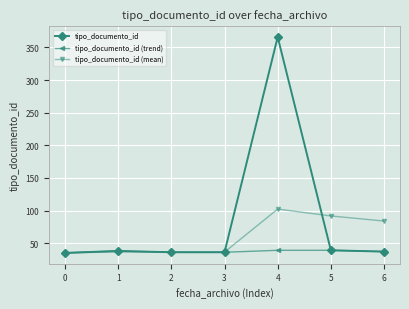

What is the total value across all series at 0?

105.0